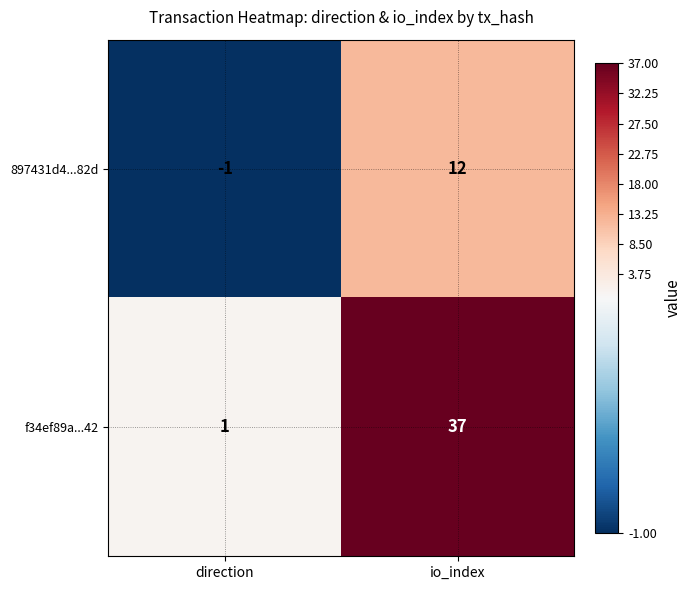

What is the difference between the maximum and minimum values in the 897431d4...82d series?

13